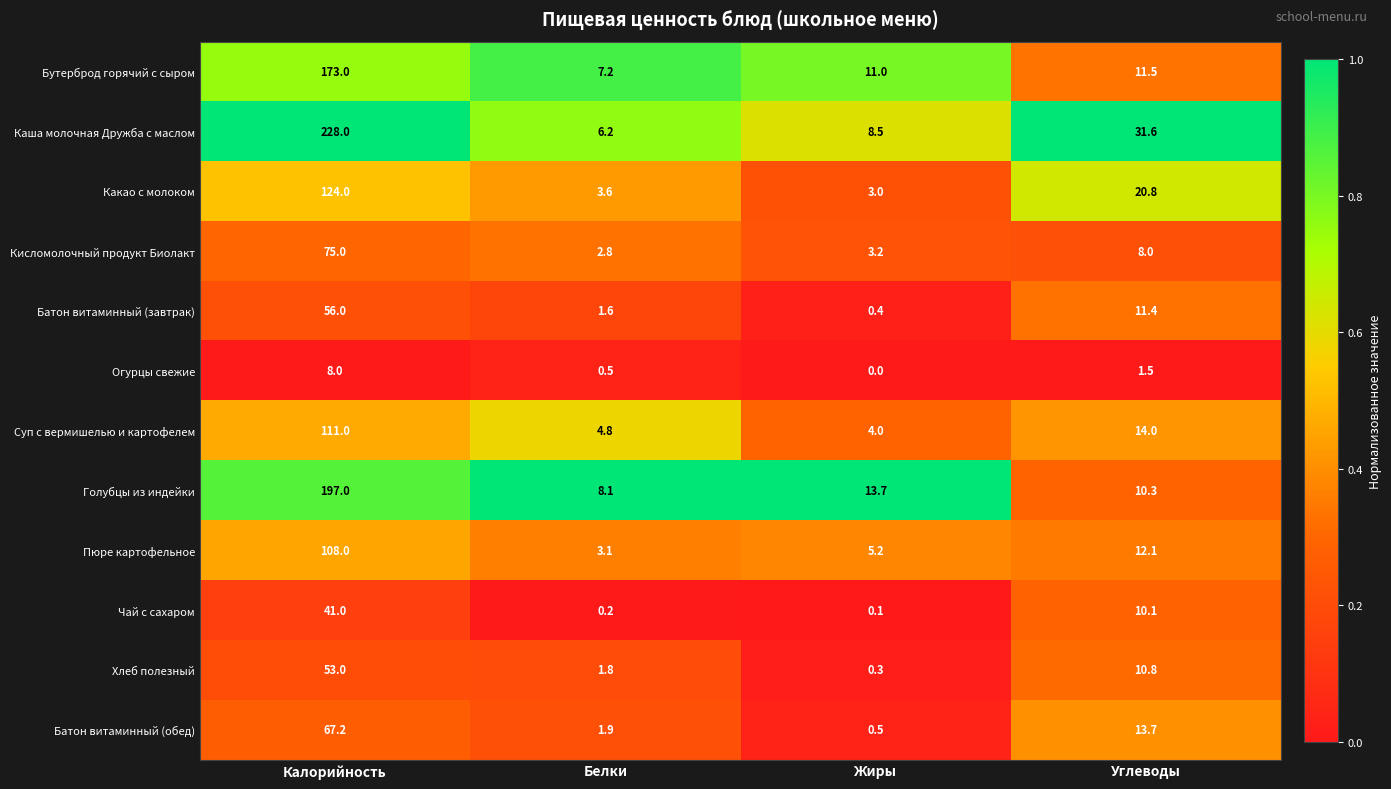

What is the approximate value of Батон витаминный (обед) at Белки?

1.9